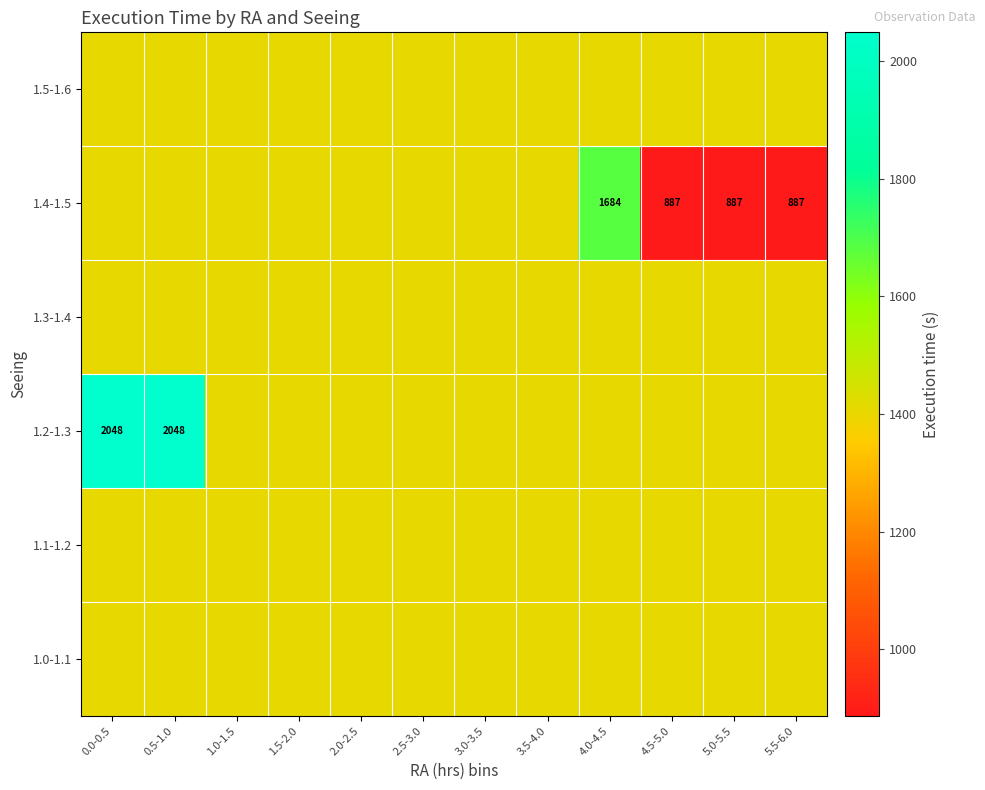

True or false: 1.2-1.3 has a value of 1406.9 at 5.5-6.0.

True